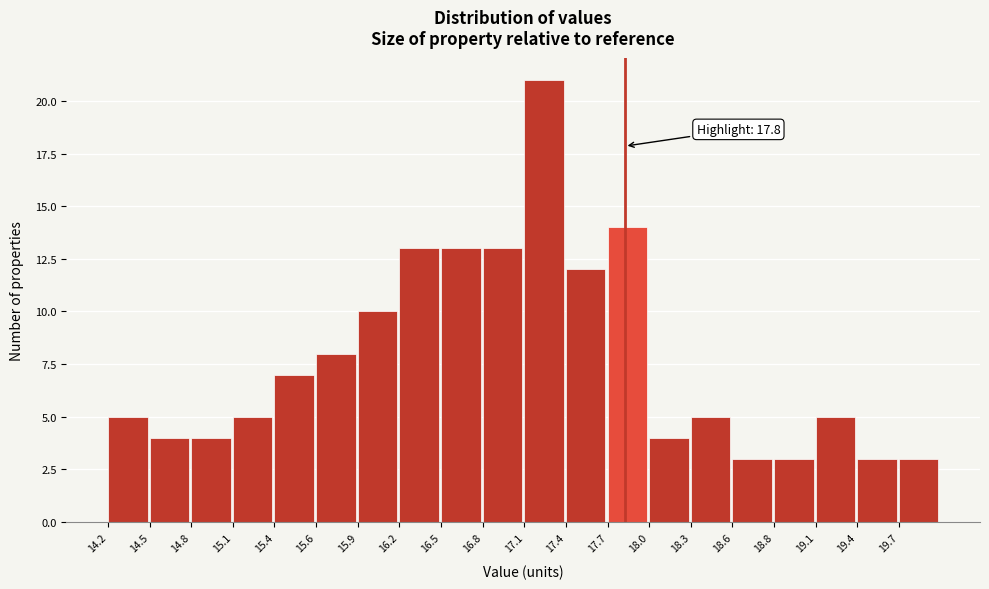

Which range on the x-axis has the tallest bar?

17.10 to 17.39